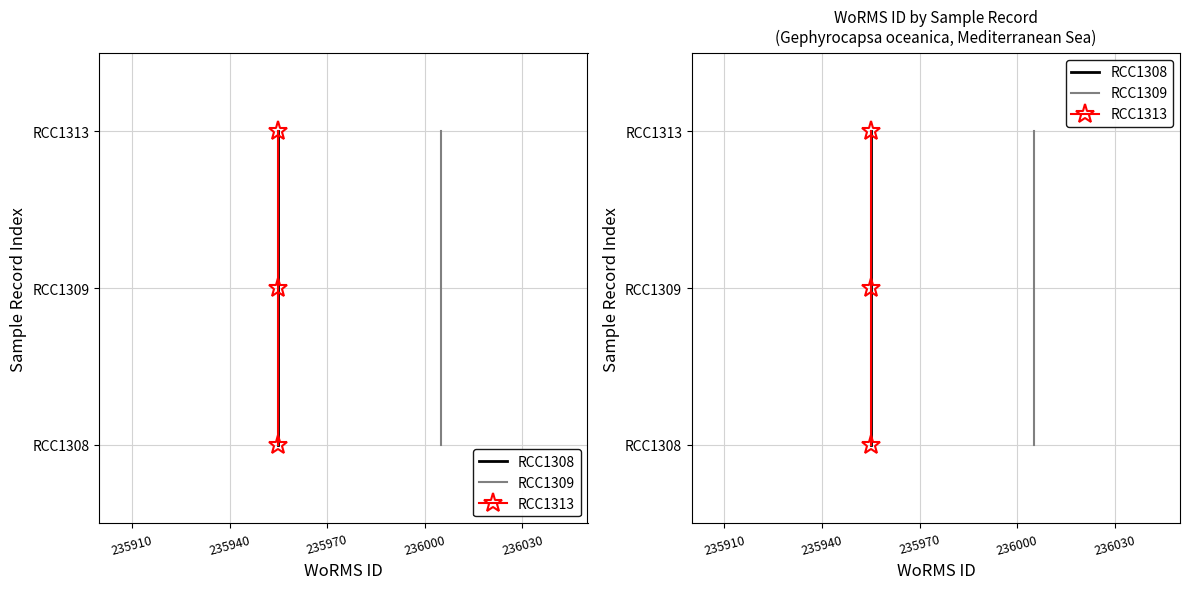

List the series in order of their peak value, lowest first.

RCC1308, RCC1309, RCC1313